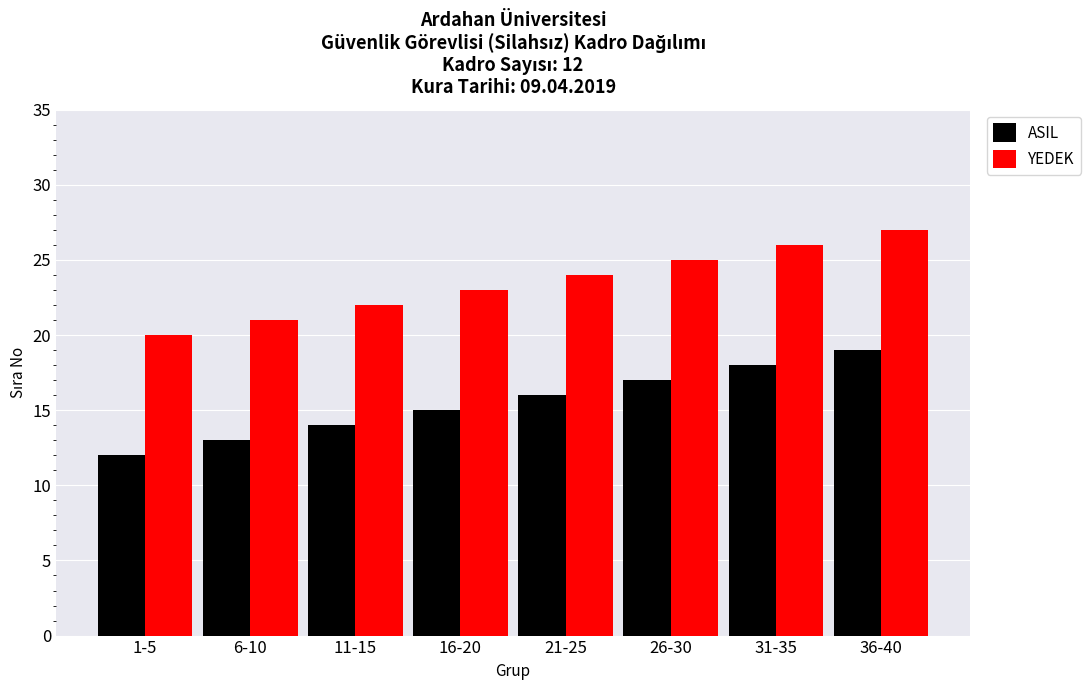

How many bars are there in each group?

2